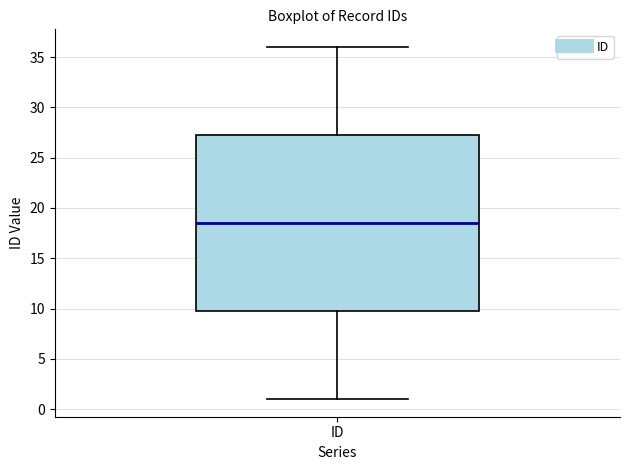

Where does the median line of the box for ID sit on the y-axis? The values are not printed on the chart, so give them approximately, as read against the axis.

18.5